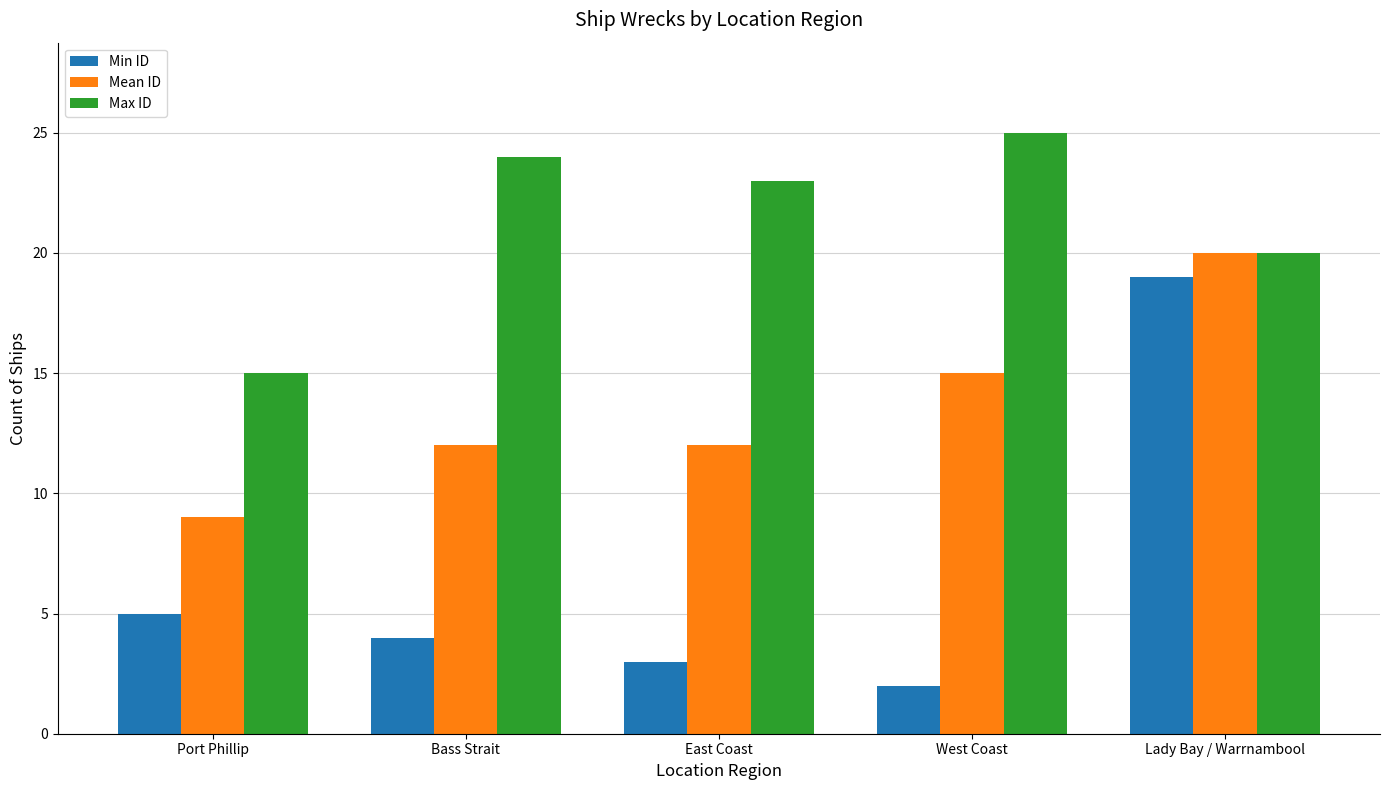

The Min ID series shows 11 at Lady Bay / Warrnambool. True or false?

False